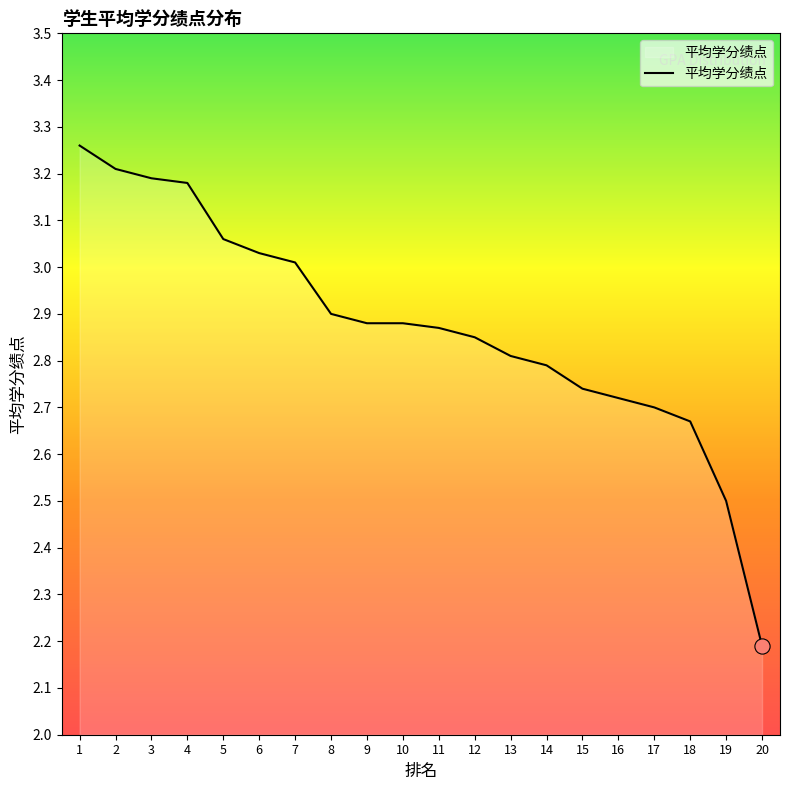

Which has a higher value, 8 or 4?

4